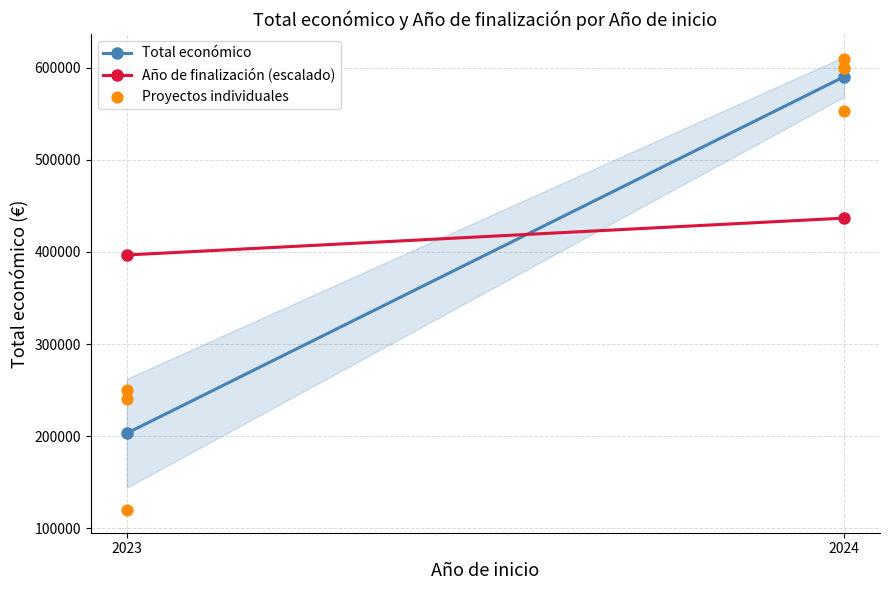

What Y value in the scatter plot is closest to 364603?

250000